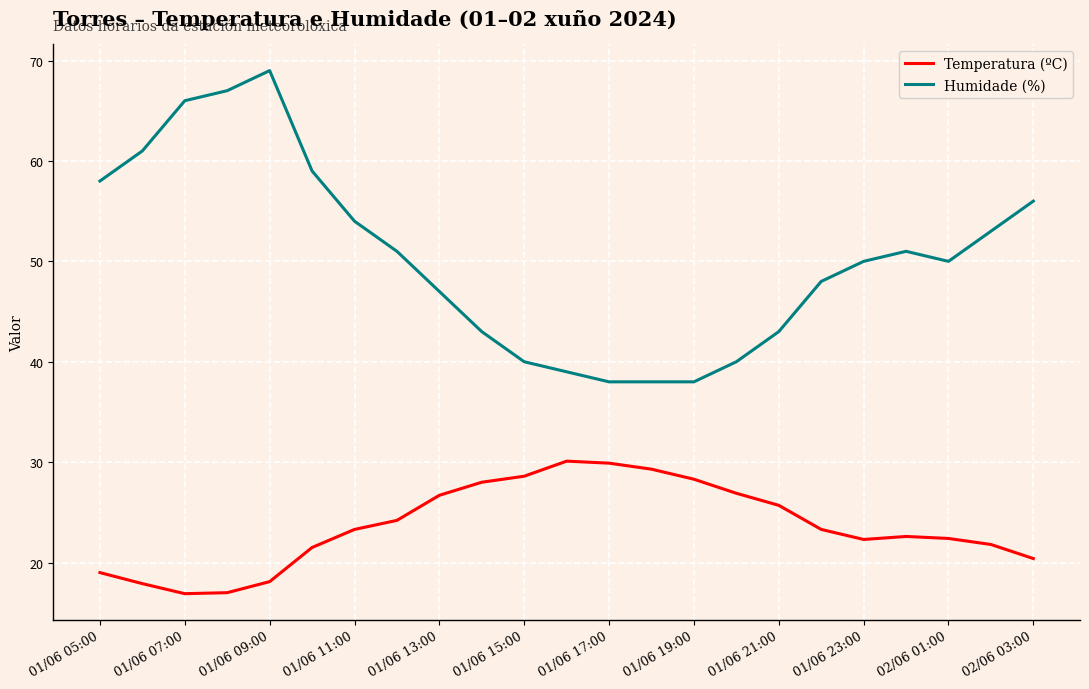

True or false: Temperatura (ºC) has more than 2 points higher than both neighbors.

False